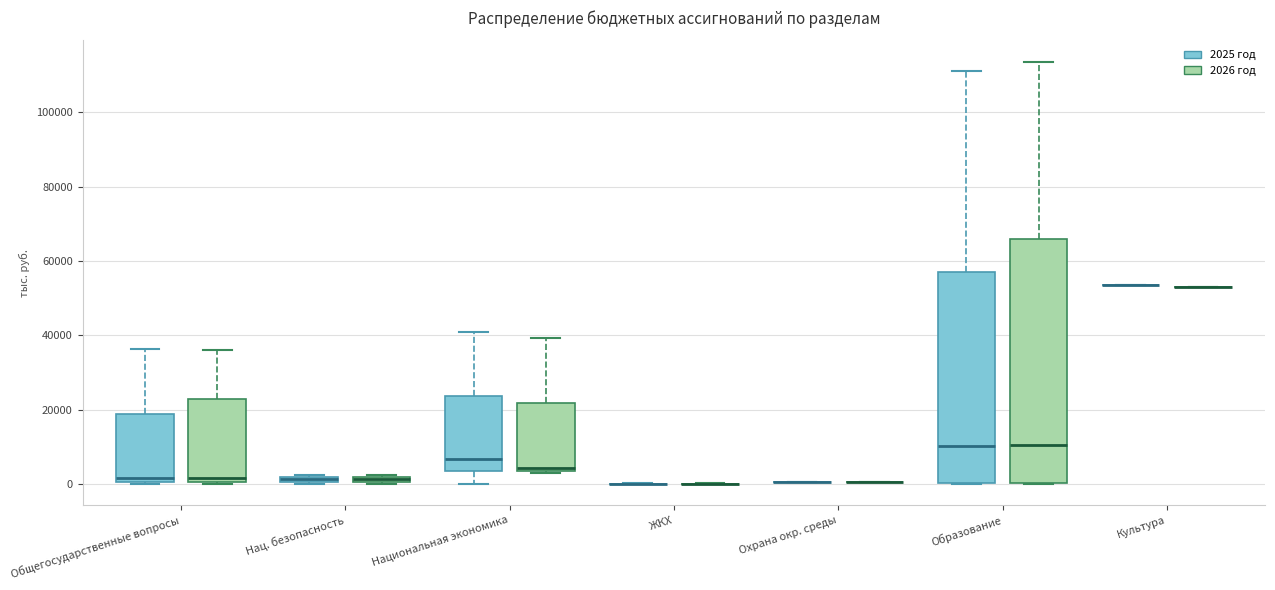

Comparing the boxes themselves (not the whiskers), which one is the tallest?

Образование (2026 год)